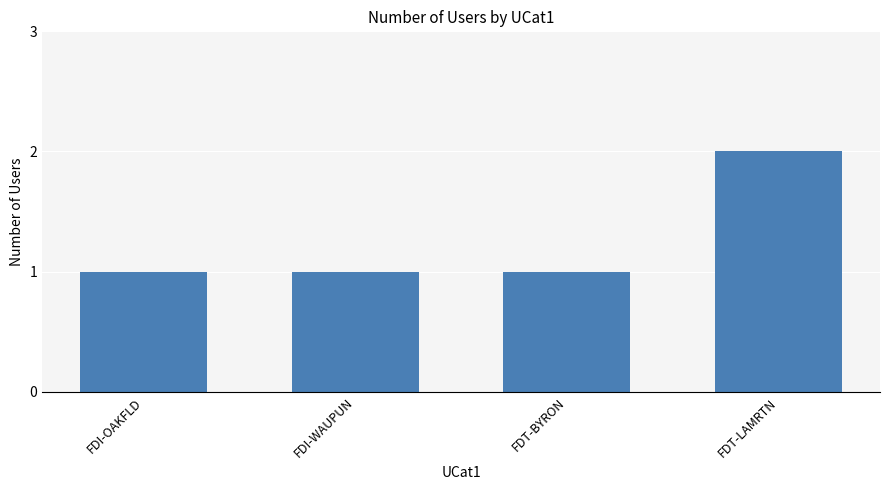

What is the label of the 1st bar from the left?

FDI-OAKFLD